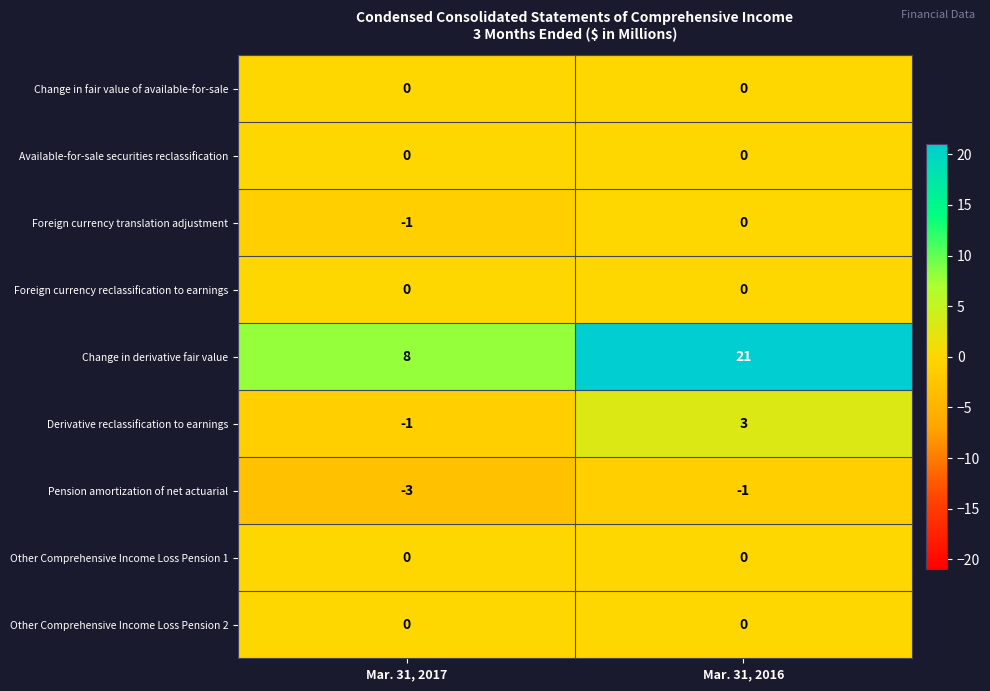

What is the total value across all series at Mar. 31, 2017?

3